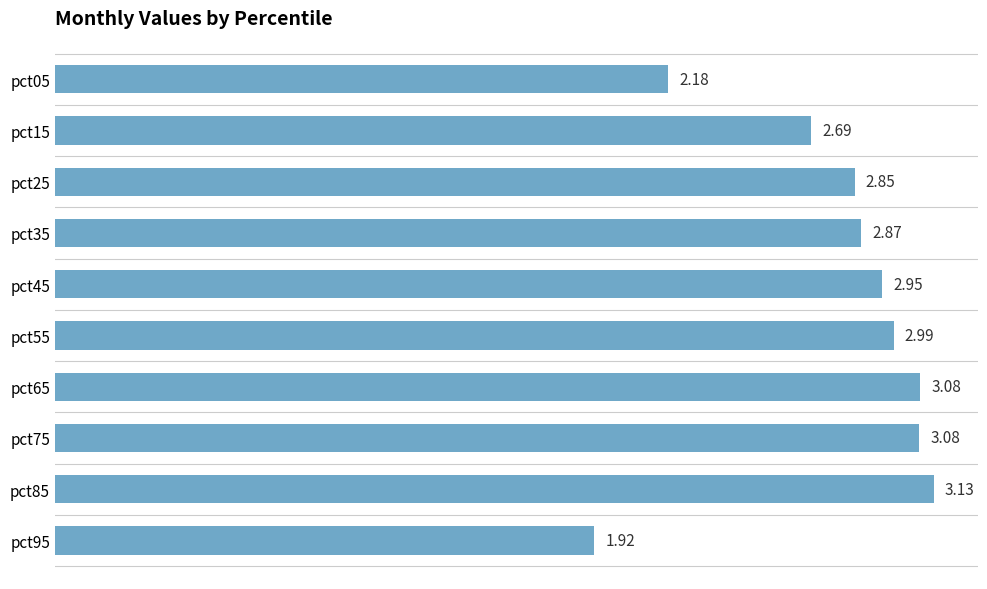

Count the number of data series in this chart.

1